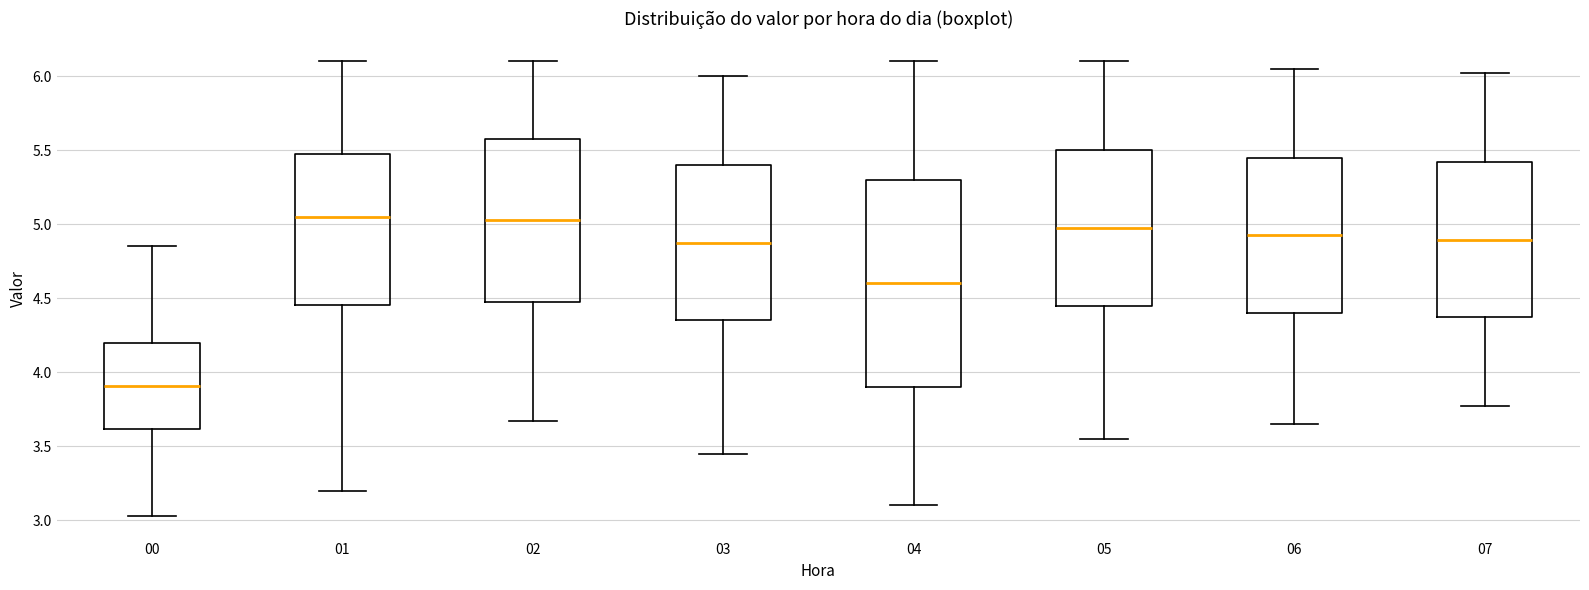

Which box has the lowest median line?

00